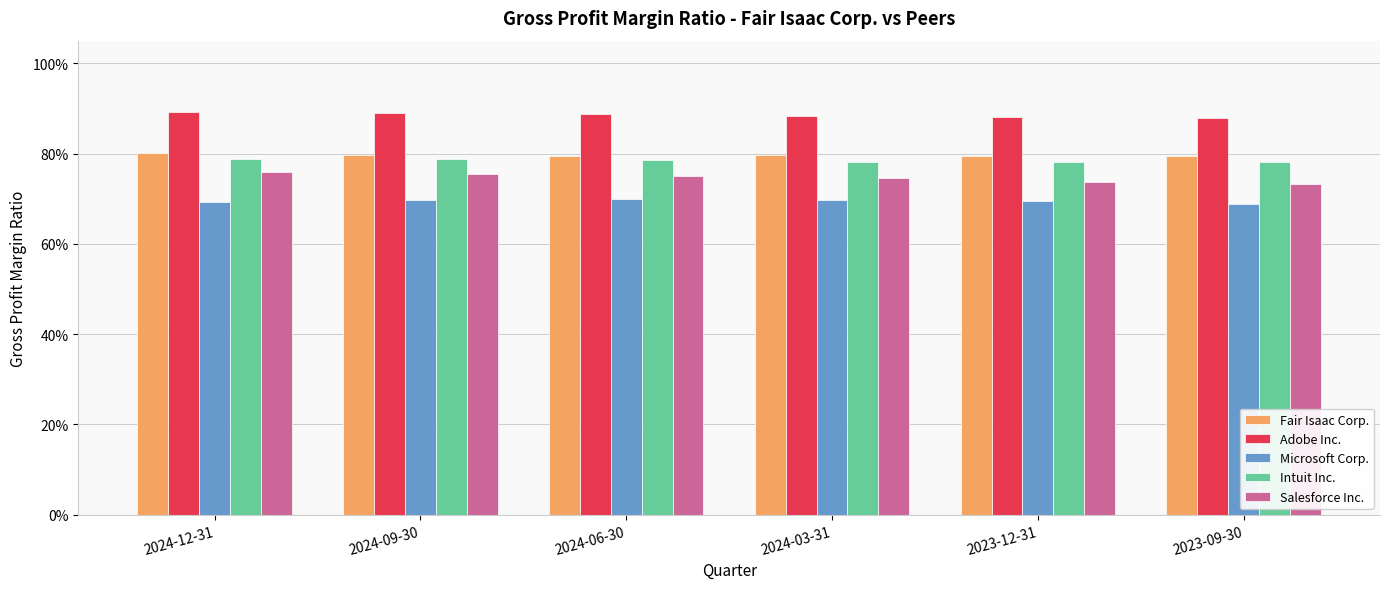

Which category has the lowest value in the Adobe Inc. series?

2023-09-30